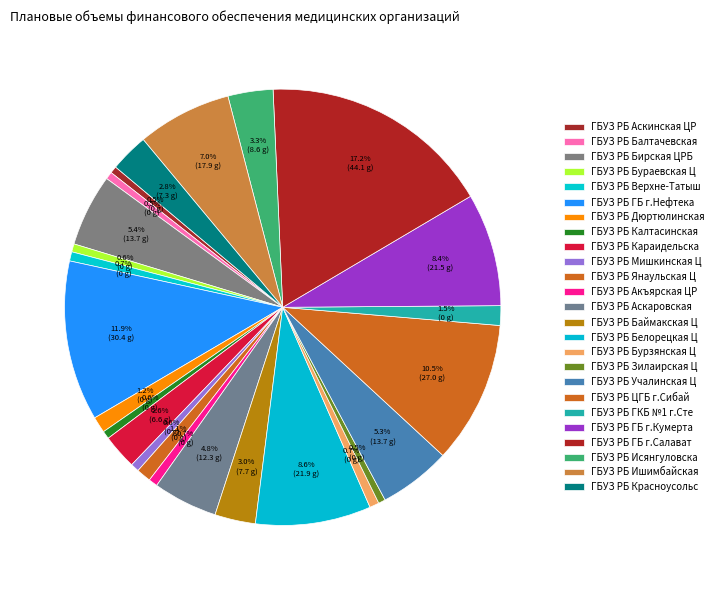

What is the largest slice in the pie chart?

ГБУЗ РБ ГБ г.Салават